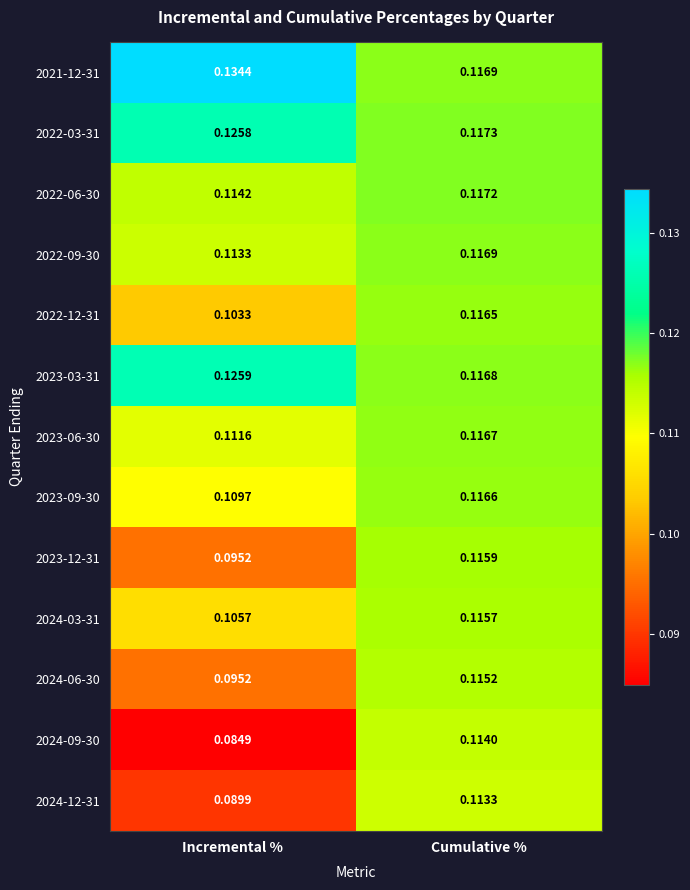

At which label is 2023-03-31 closest to 0?

Cumulative %